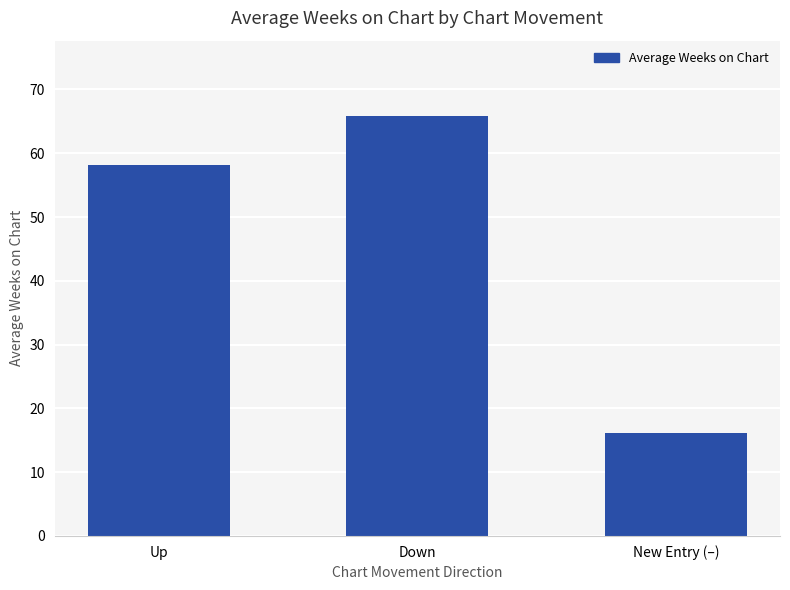

Rank the categories by value from lowest to highest.

New Entry (–), Up, Down